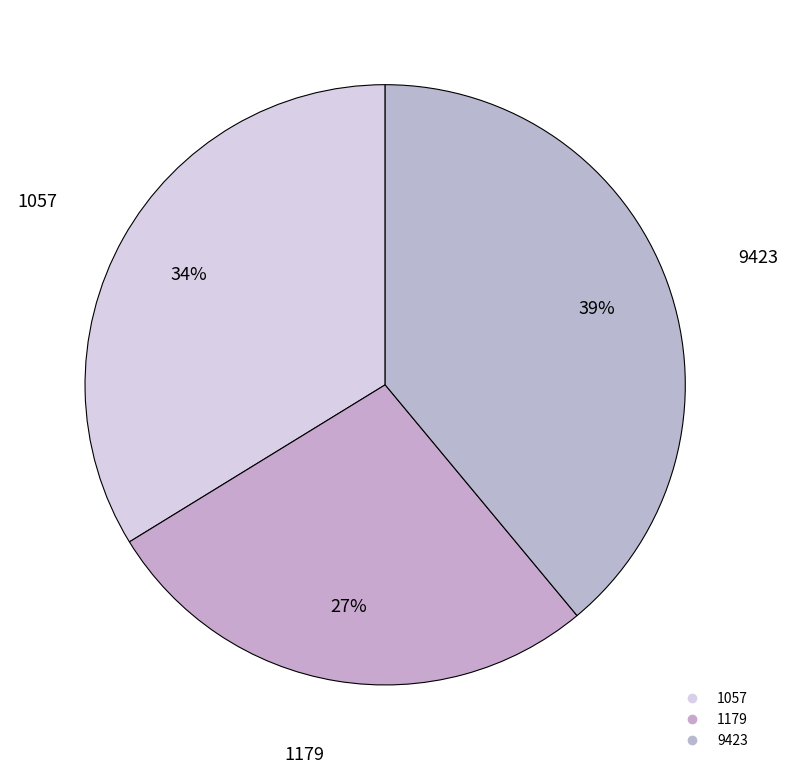

Do 9423 and 1179 together represent more than half of the pie?

Yes